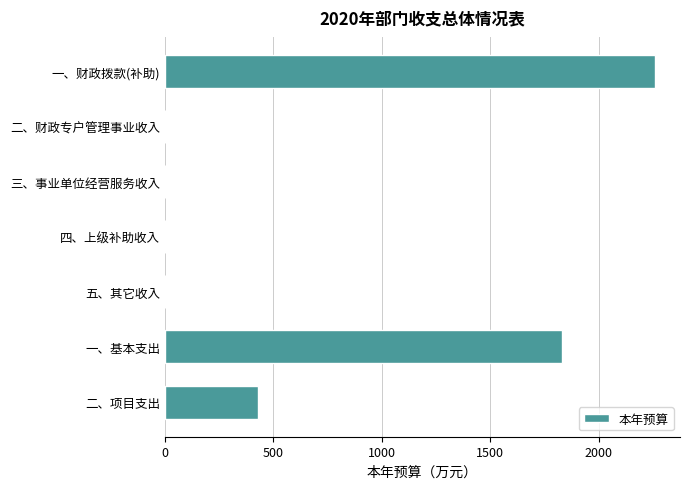

Reading top to bottom, transcribe all the data shown in this chart.

一、财政拨款(补助)=2261.0	二、财政专户管理事业收入=0.0	三、事业单位经营服务收入=0.0	四、上级补助收入=0.0	五、其它收入=0.0	一、基本支出=1832.0	二、项目支出=429.0